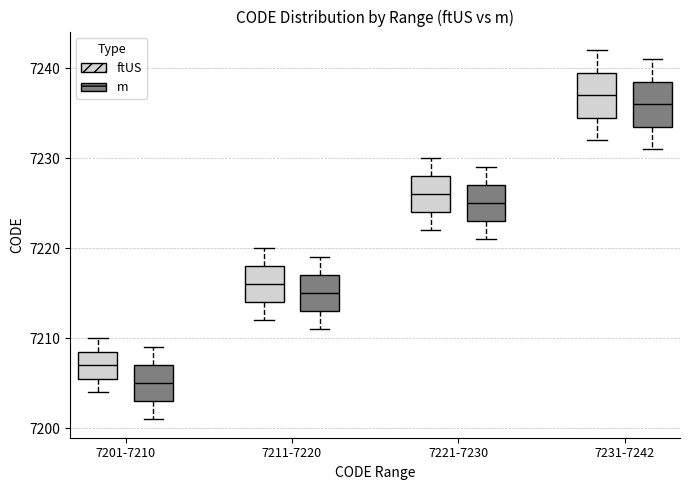

Reading left to right, read every box against the y-axis: the position of its median line, the range the box covers, and the ends of its whiskers. The values are not printed on the chart, so give them approximately, as read against the axis.

7201-7210 (ftUS): median 7207, box 7206 to 7209, whiskers 7204 to 7210
7201-7210 (m): median 7205, box 7203 to 7207, whiskers 7201 to 7209
7211-7220 (ftUS): median 7216, box 7214 to 7218, whiskers 7212 to 7220
7211-7220 (m): median 7215, box 7213 to 7217, whiskers 7211 to 7219
7221-7230 (ftUS): median 7226, box 7224 to 7228, whiskers 7222 to 7230
7221-7230 (m): median 7225, box 7223 to 7227, whiskers 7221 to 7229
7231-7242 (ftUS): median 7237, box 7235 to 7240, whiskers 7232 to 7242
7231-7242 (m): median 7236, box 7234 to 7239, whiskers 7231 to 7241